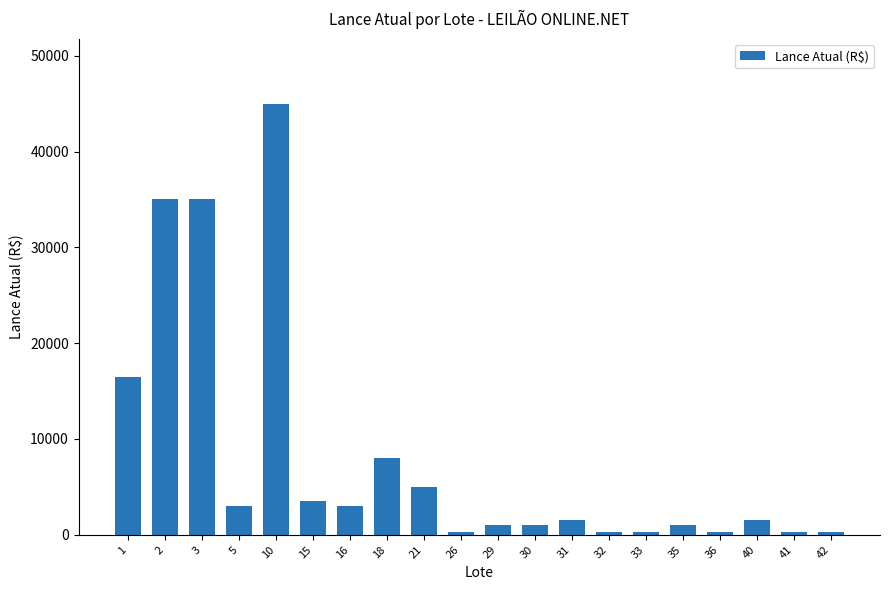

What is the value of the 1st bar from the left?

16500